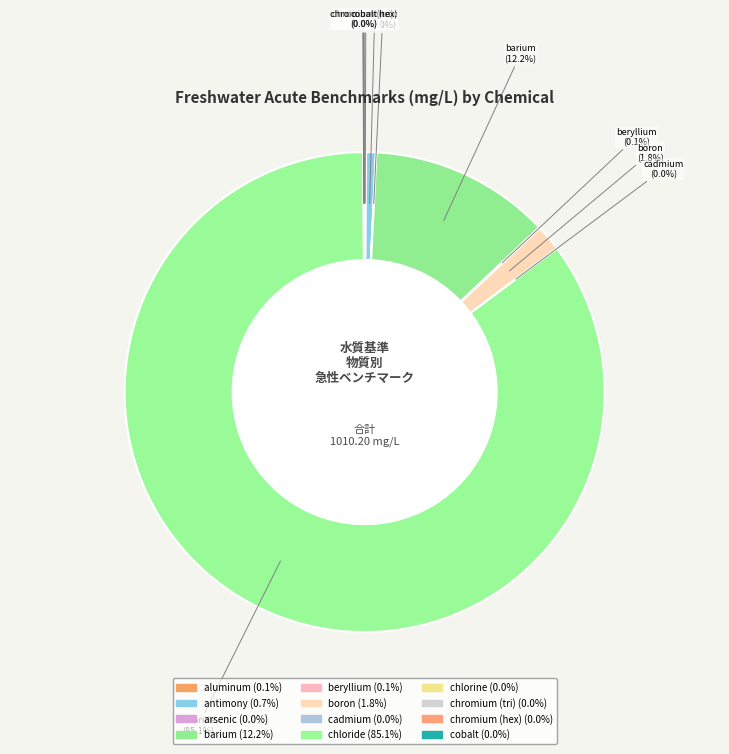

Between cobalt and barium, which is larger?

barium